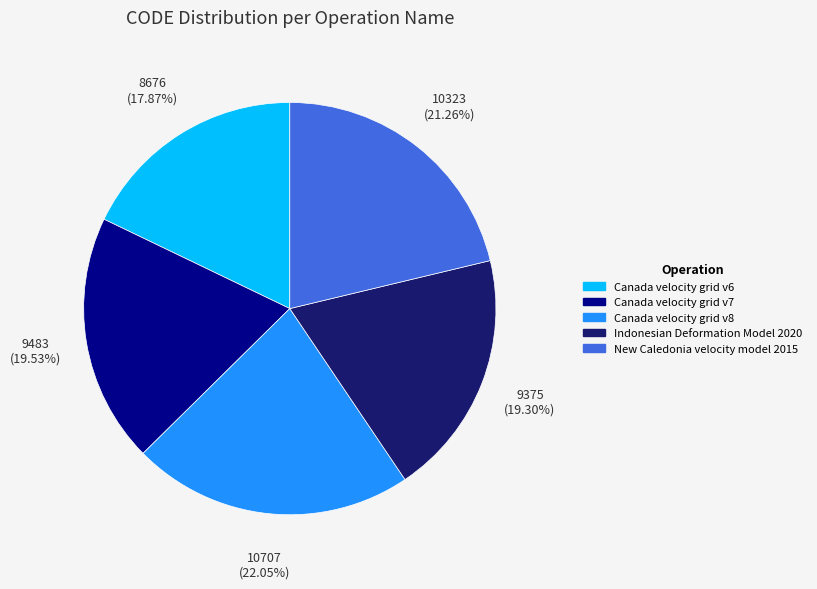

Count the number of slices in the pie.

5